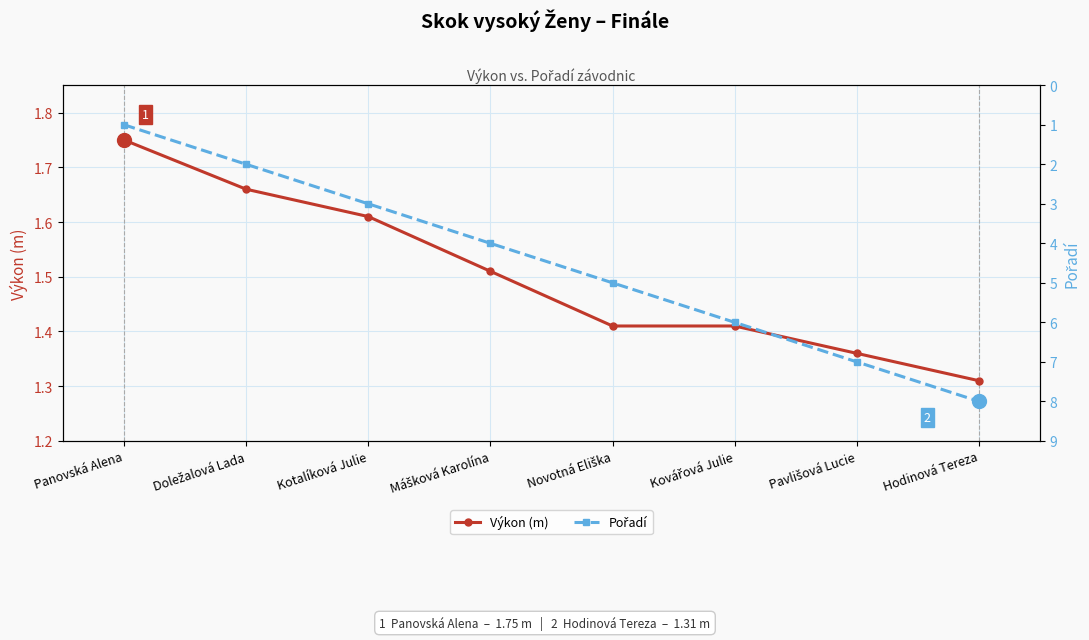

Where is Výkon (m) nearest to the value 1?

Hodinová Tereza